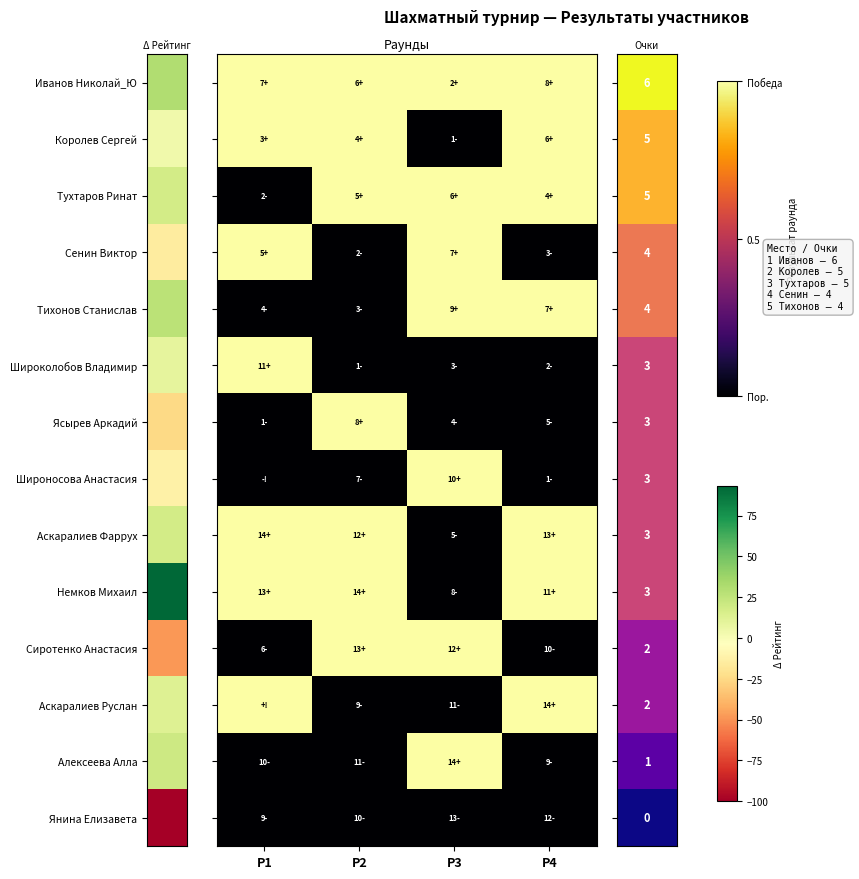

What is the total value across all series at Р3?

7